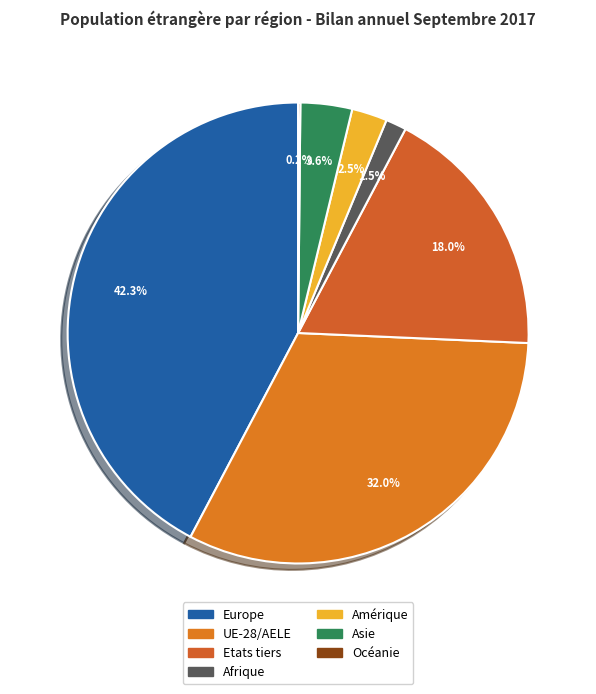

Count the number of slices in the pie.

7